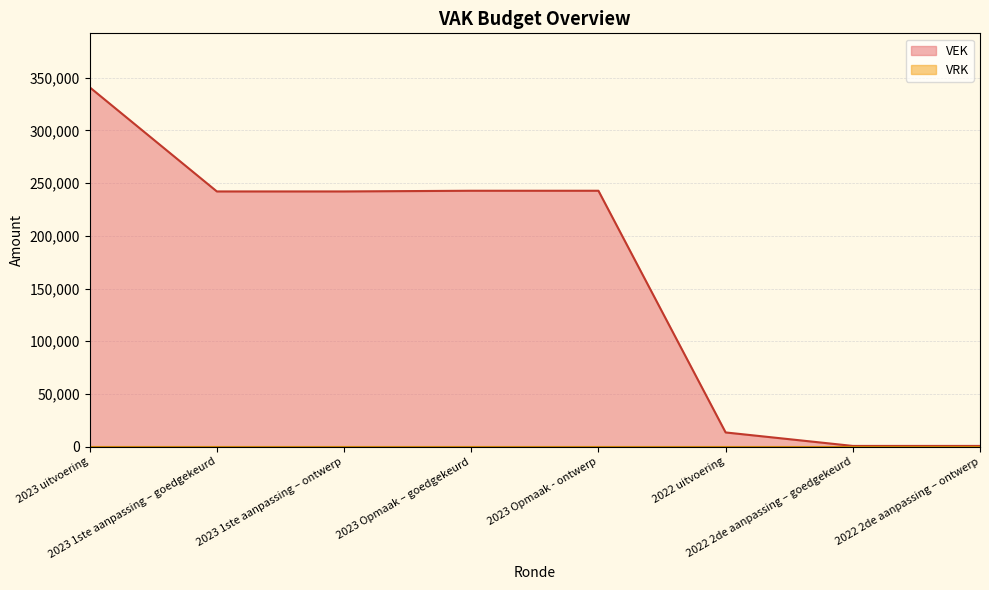

Rank the categories by value from lowest to highest.

2022 2de aanpassing – goedgekeurd, 2022 2de aanpassing – ontwerp, 2022 uitvoering, 2023 1ste aanpassing – goedgekeurd, 2023 1ste aanpassing – ontwerp, 2023 Opmaak – goedgekeurd, 2023 Opmaak - ontwerp, 2023 uitvoering